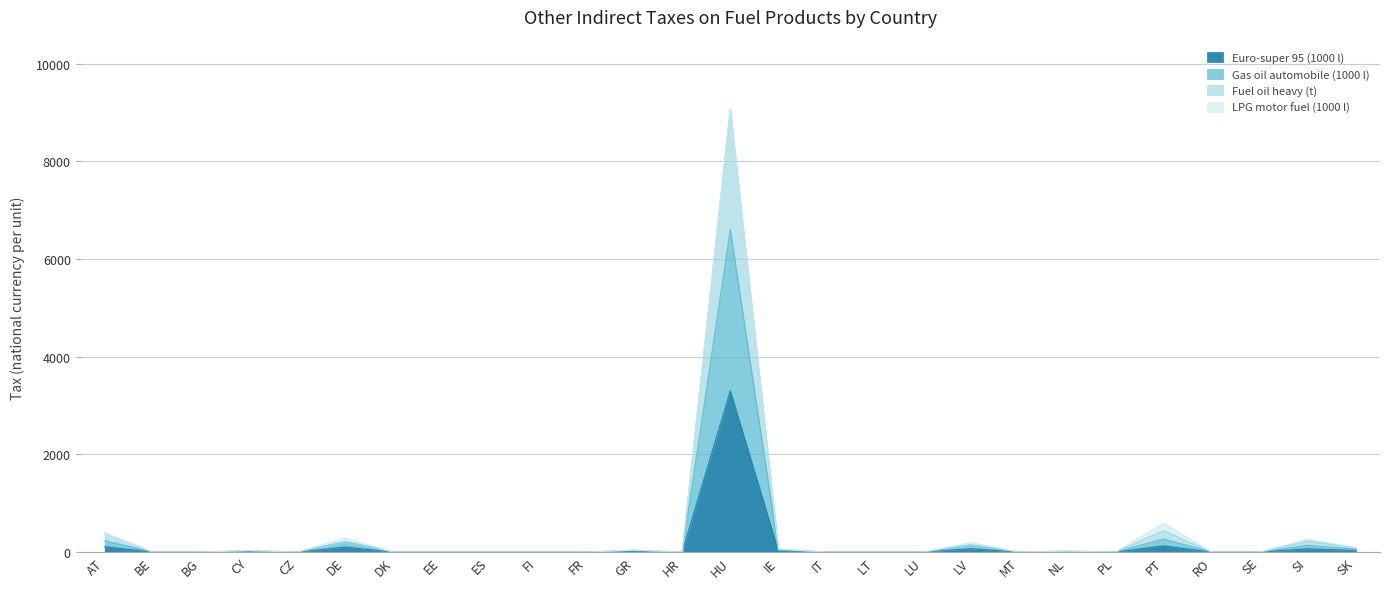

True or false: Euro-super 95 (1000 l) has more than 1 interior local peaks.

True